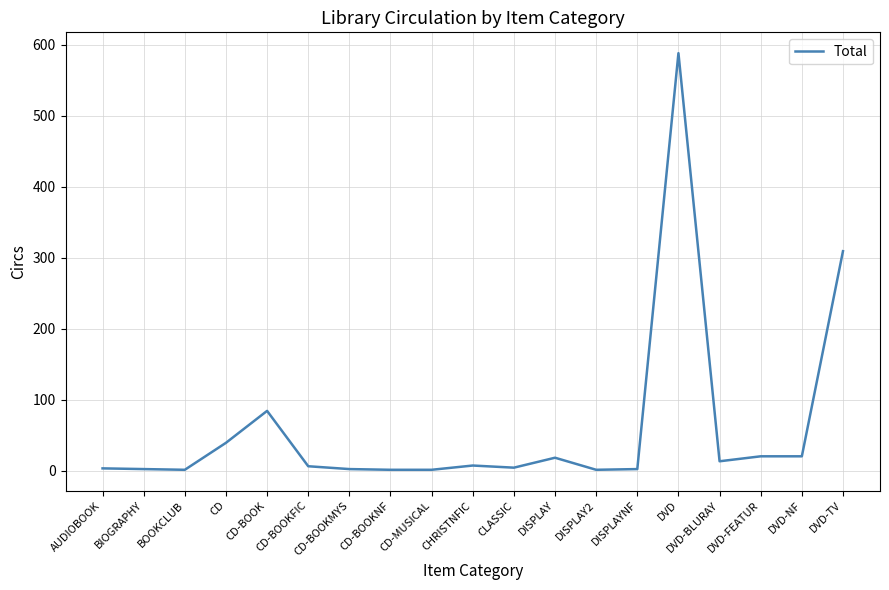

At which category does the chart reach its peak across all series?

DVD